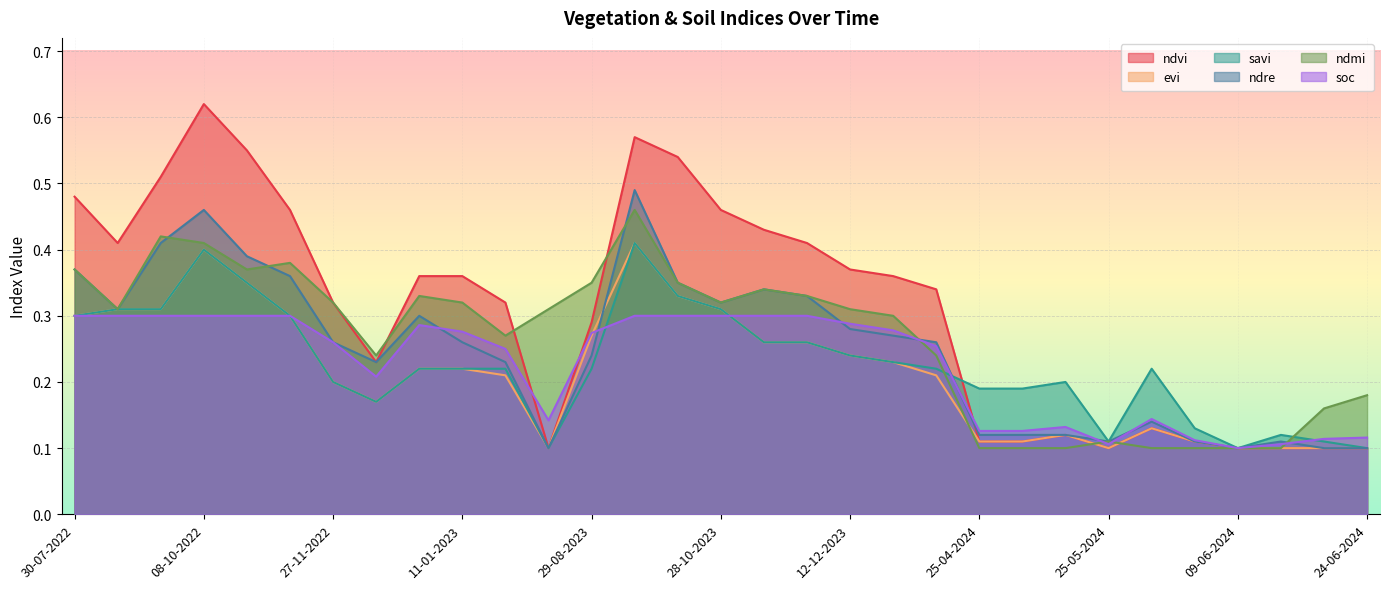

True or false: soc has more than 0 interior local peaks.

True